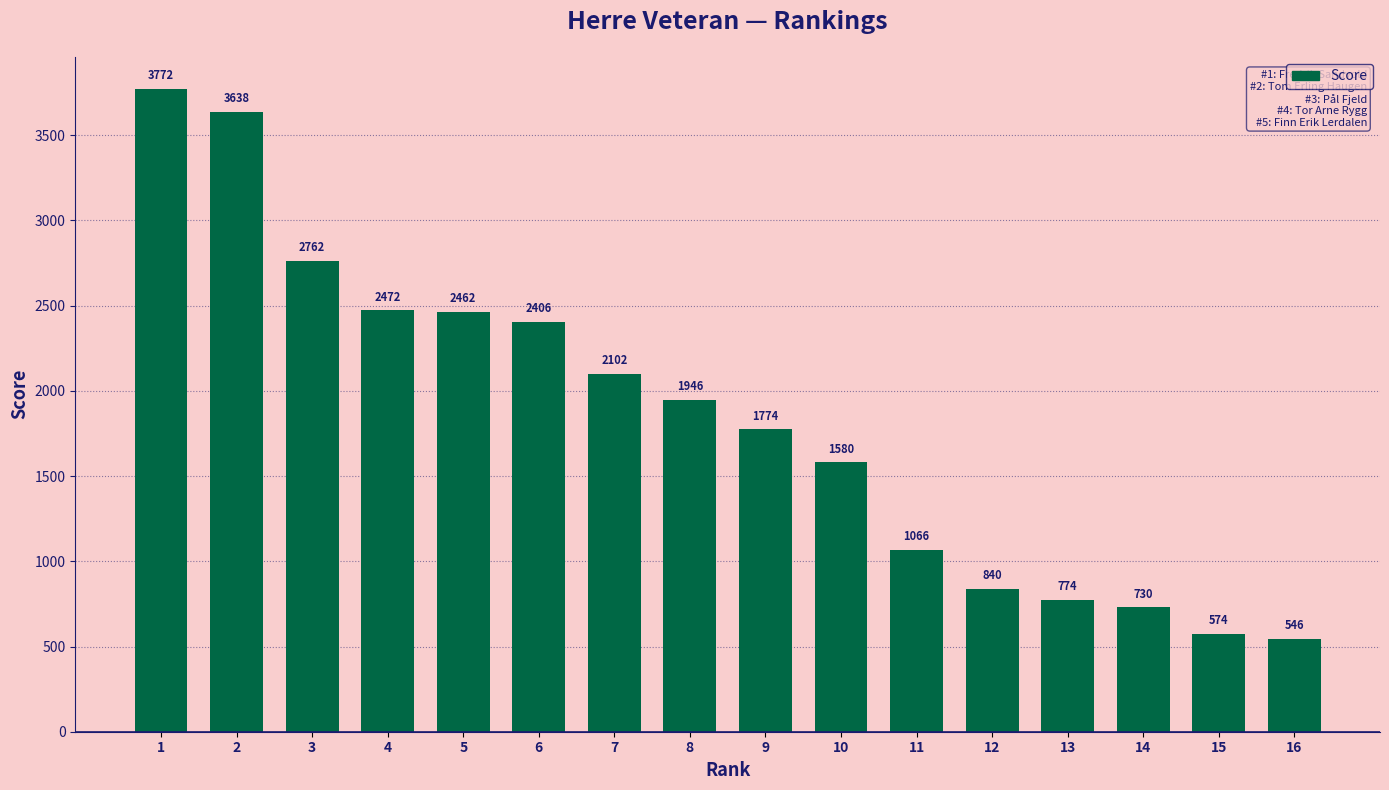

What is the value of the 16th bar from the left?

546